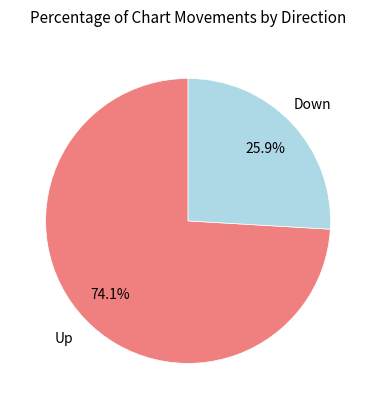

Is there a majority slice in this chart?

Yes